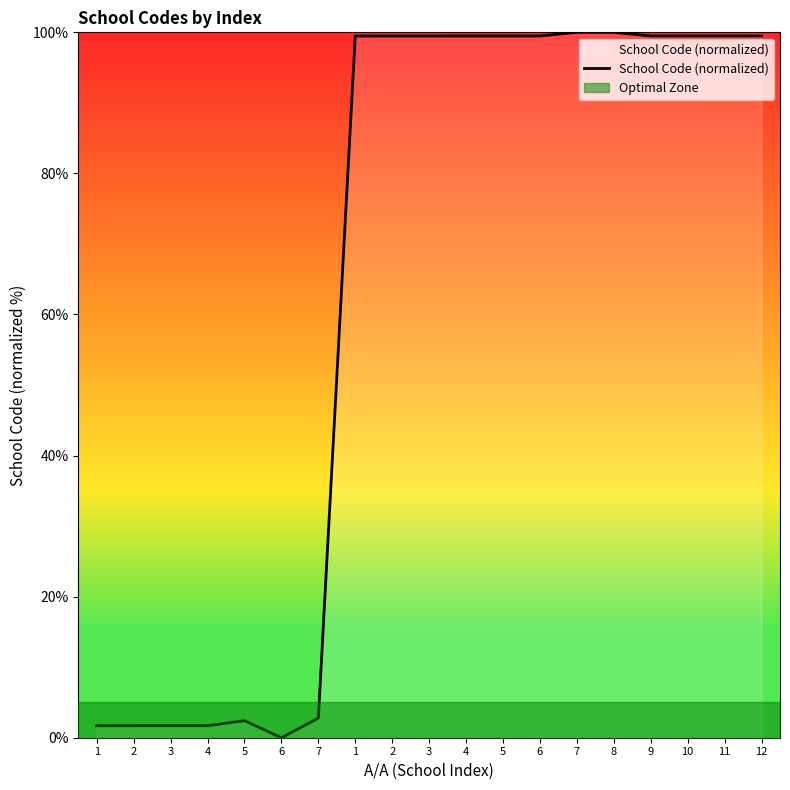

Does the chart have visible grid lines?

No